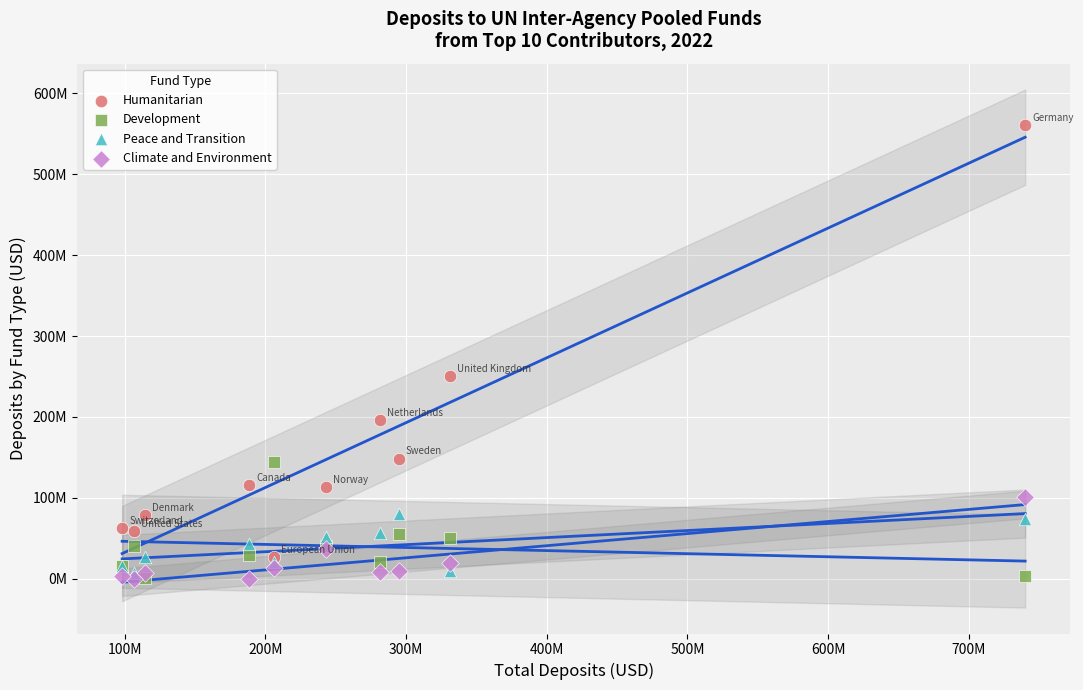

What are all the series names shown in the legend?

Humanitarian, Development, Peace and Transition, Climate and Environment